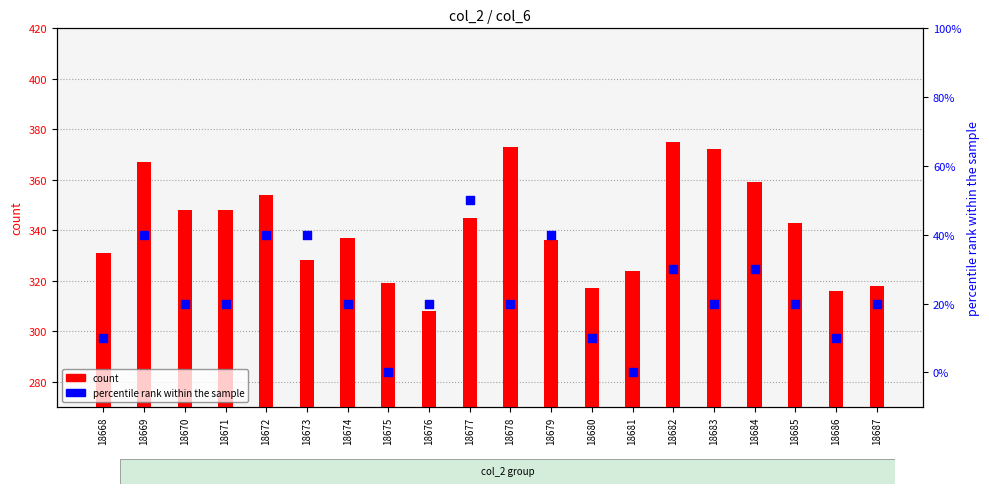

Which series has the largest Y range (max minus min)?

count